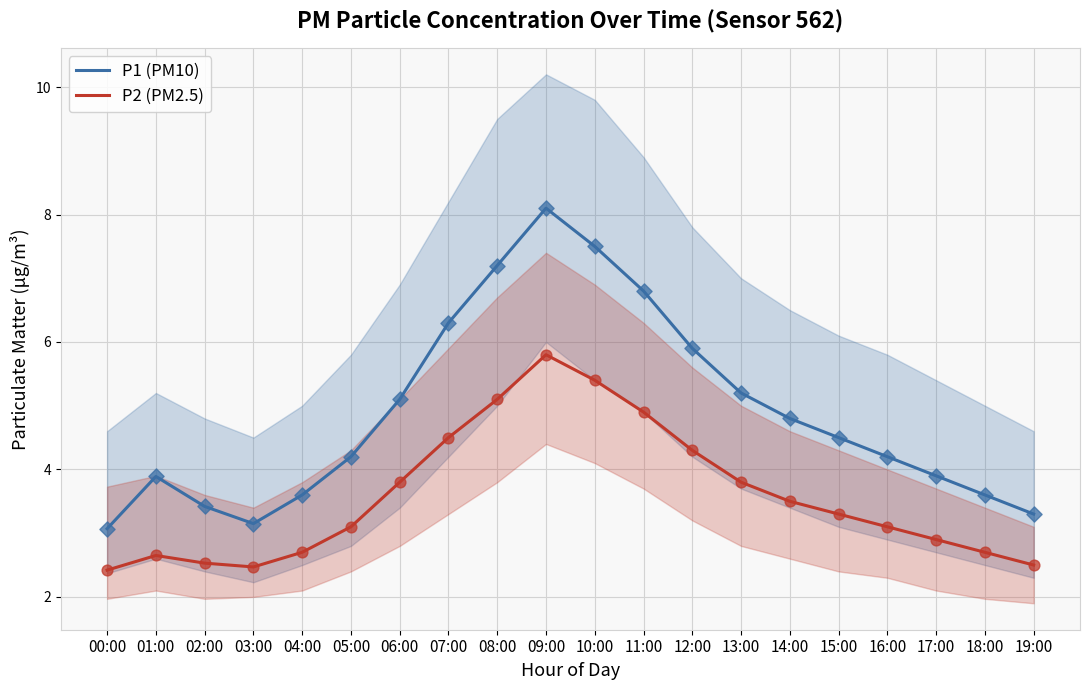

Is the value of P1 (PM10) at 07:00 greater than the value of P2 (PM2.5) at 07:00?

Yes